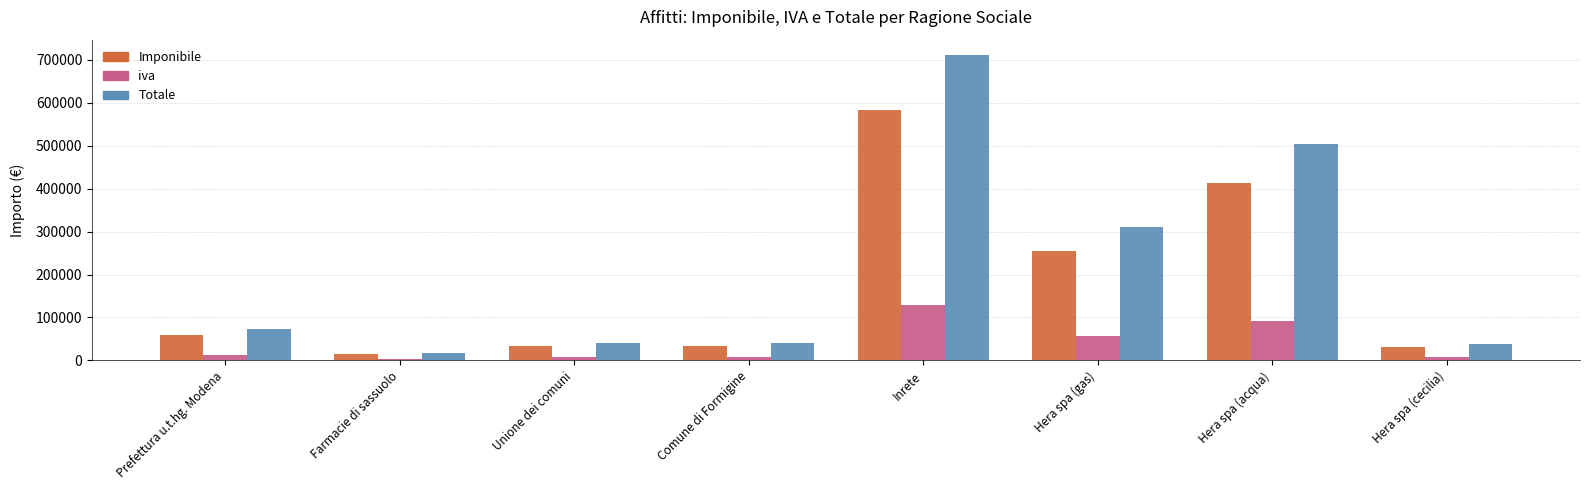

True or false: iva has a value of 128335.7 at Inrete.

True